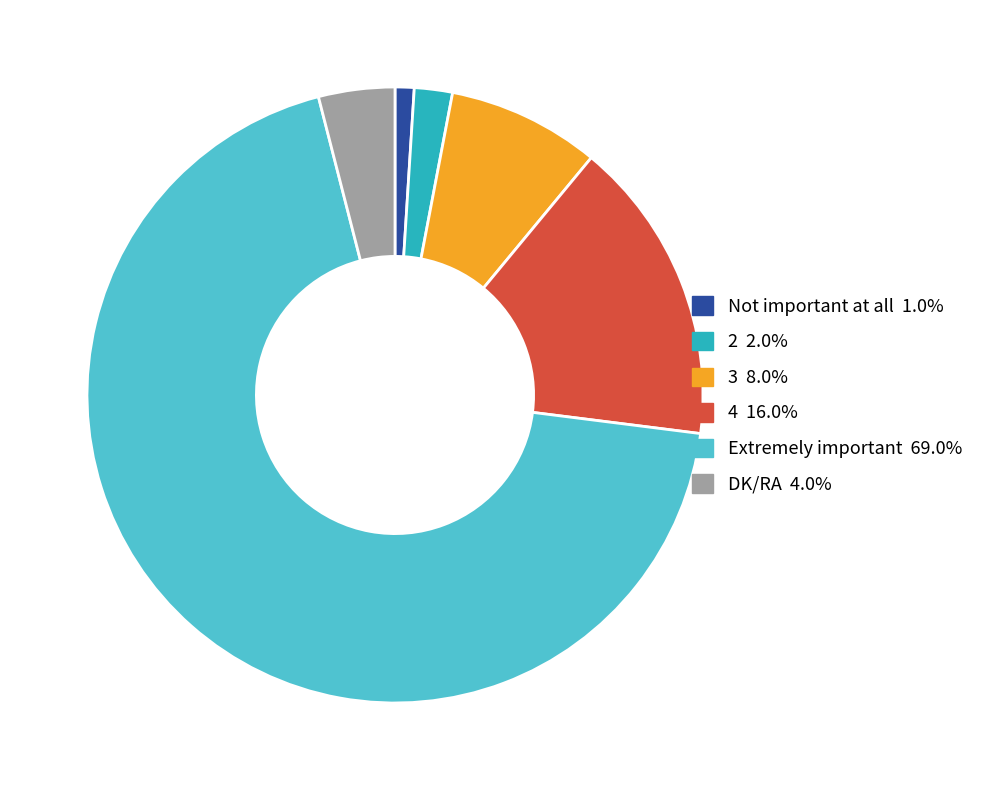

Does any single category account for the majority?

Yes